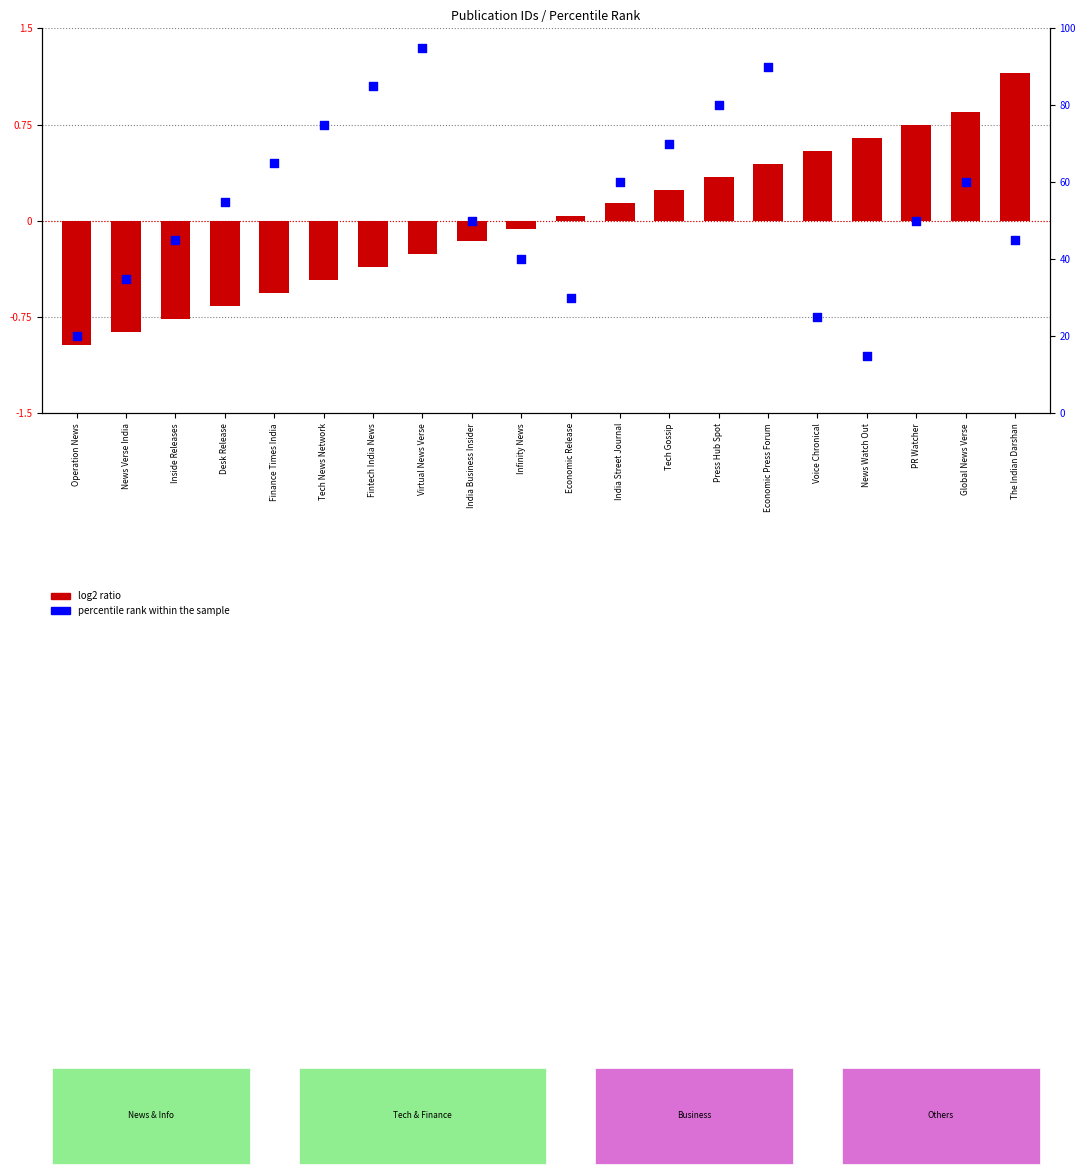

At how many categories does at least one series exceed 45?

12